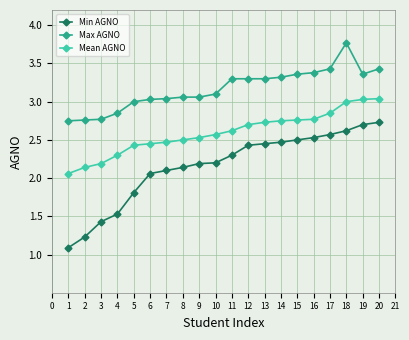

Which series has the widest spread of values?

Min AGNO